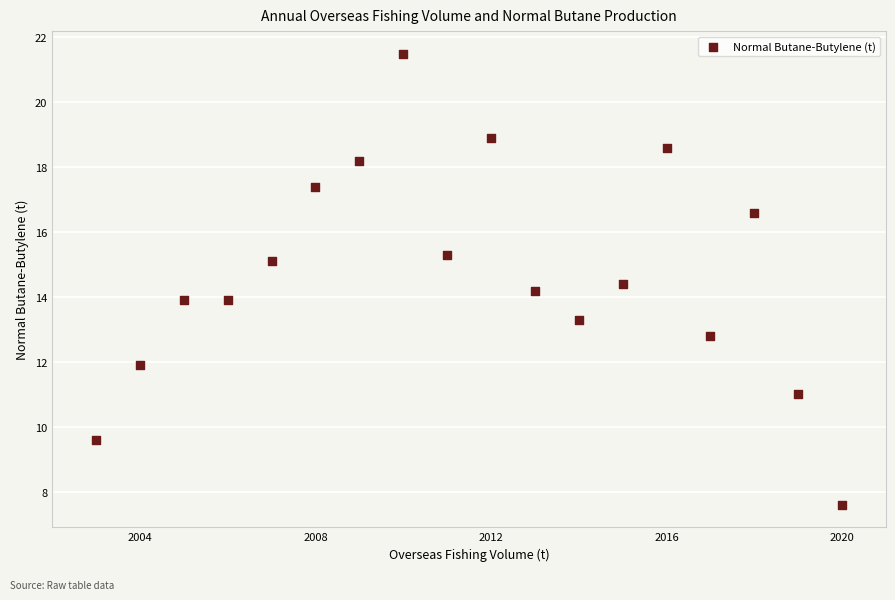

What is the range of Y values (max minus min)?

13.9